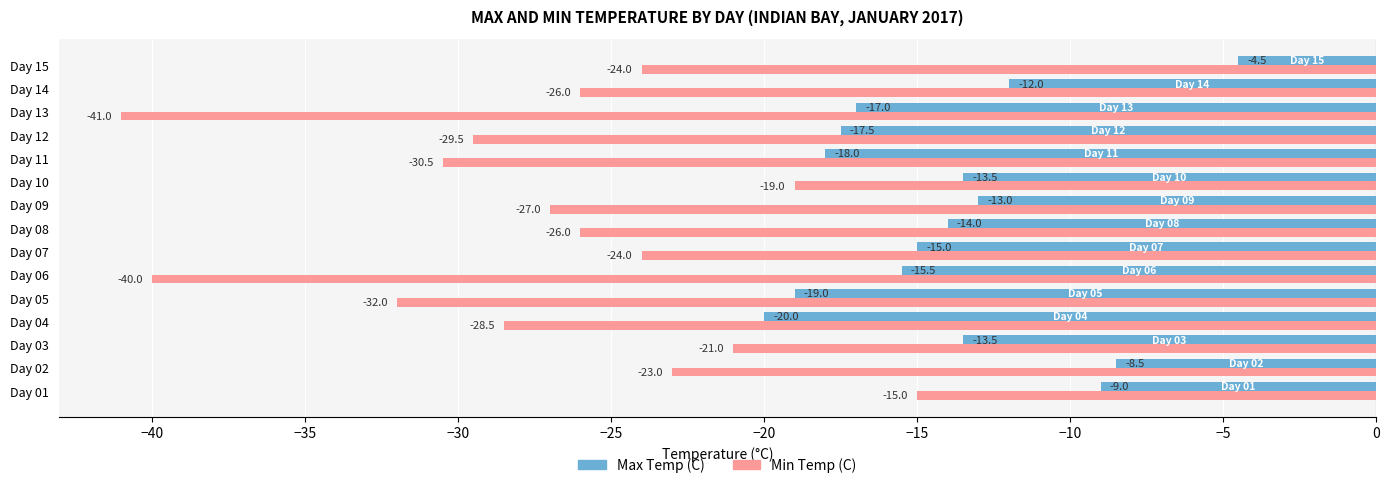

What is the minimum value for Max Temp (C)?

-20.0